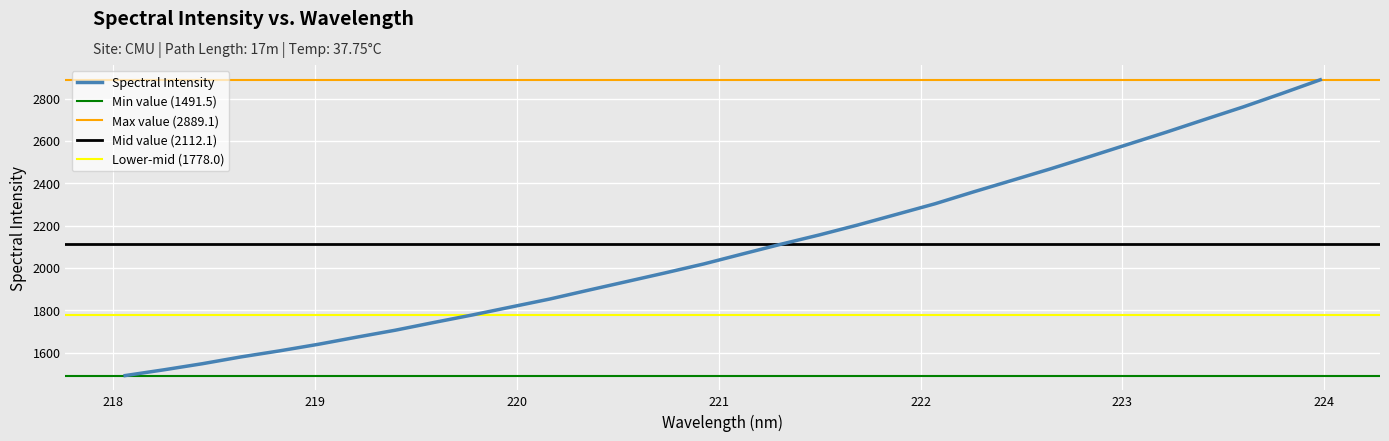

What is the difference between the second highest and second lowest values?

1305.5